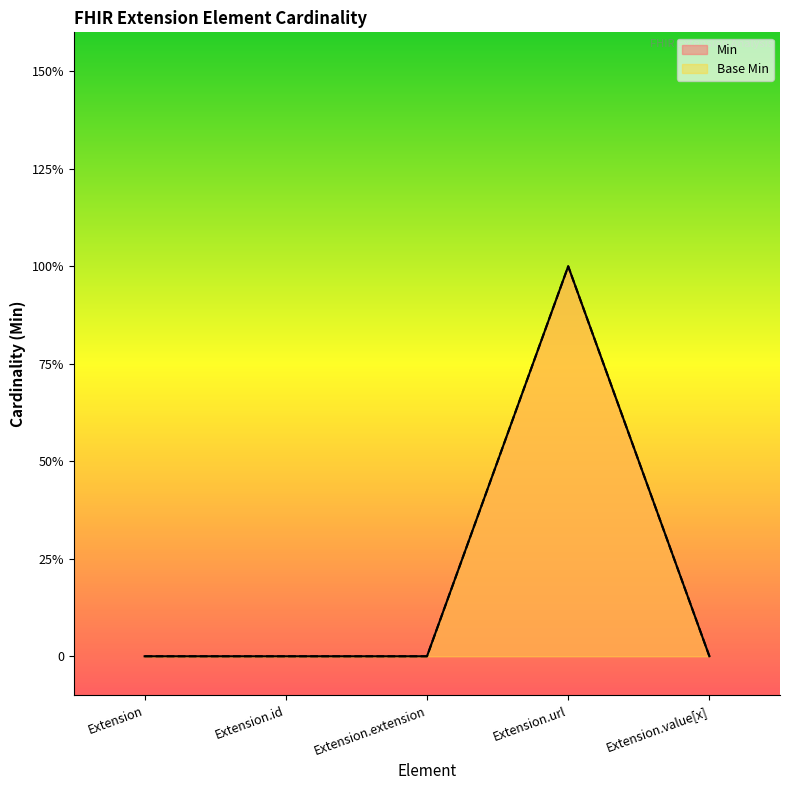

What are all the series names shown in the legend?

Min, Base Min